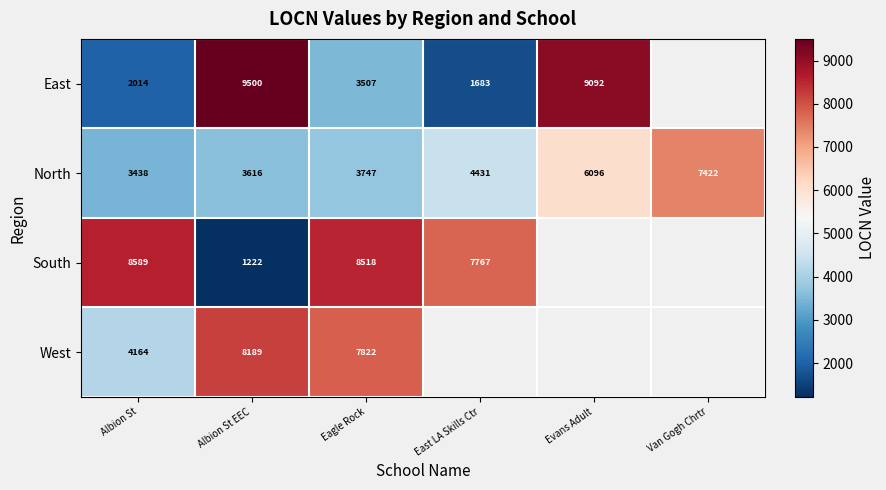

Is it true that South equals 14886.8 at Albion St?

False